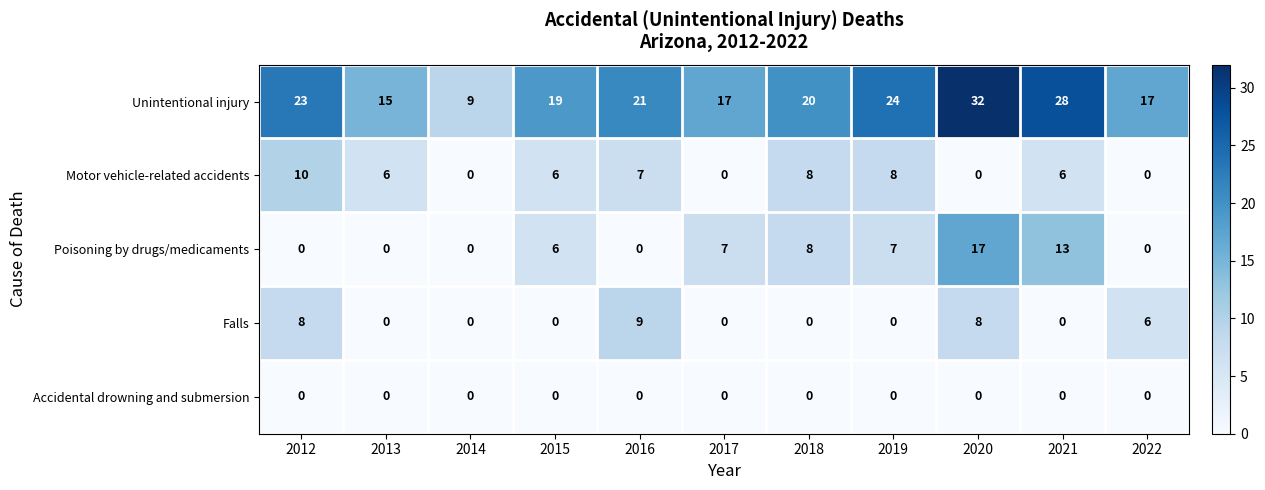

Which series has the largest range (max minus min)?

Unintentional injury